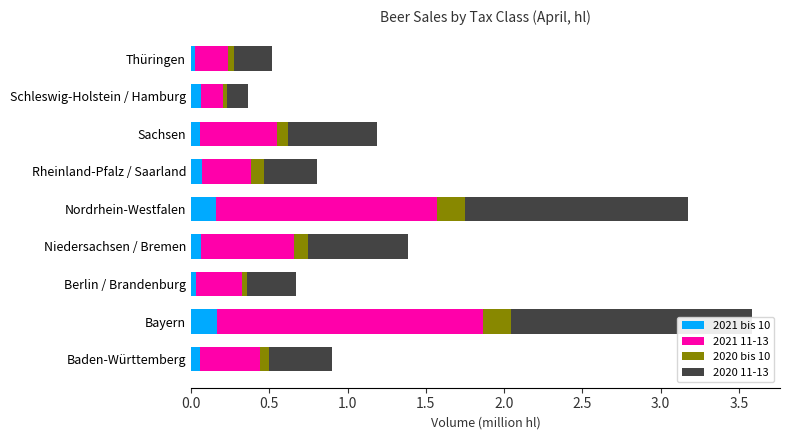

The value of 2021 bis 10 at Niedersachsen / Bremen is 0.1. True or false?

True